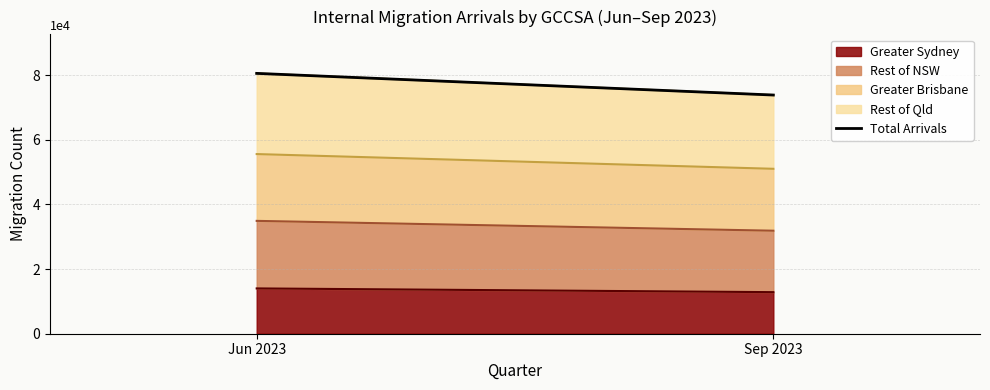

What is the ratio of the value at Sep 2023 to the value at Jun 2023?

0.9